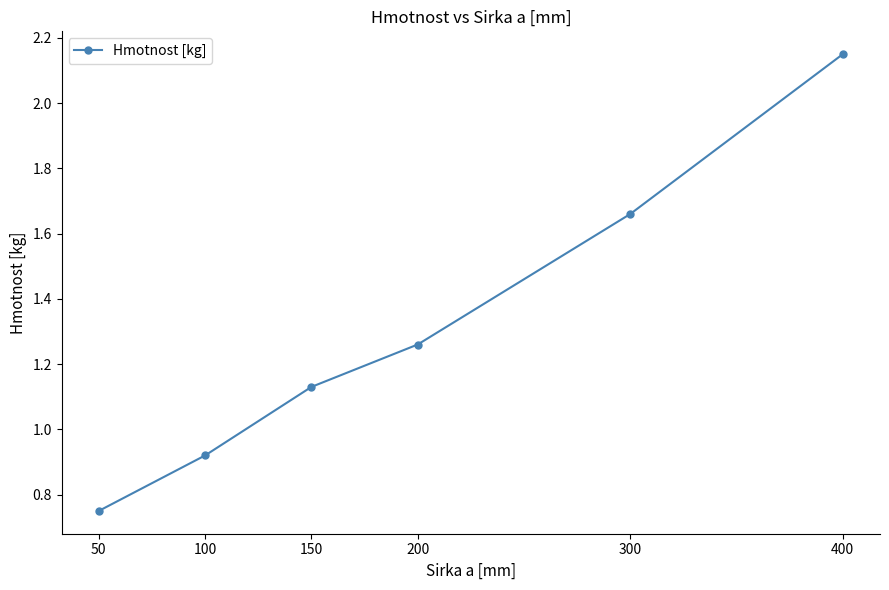

Rank the categories by value from highest to lowest.

400, 300, 200, 150, 100, 50